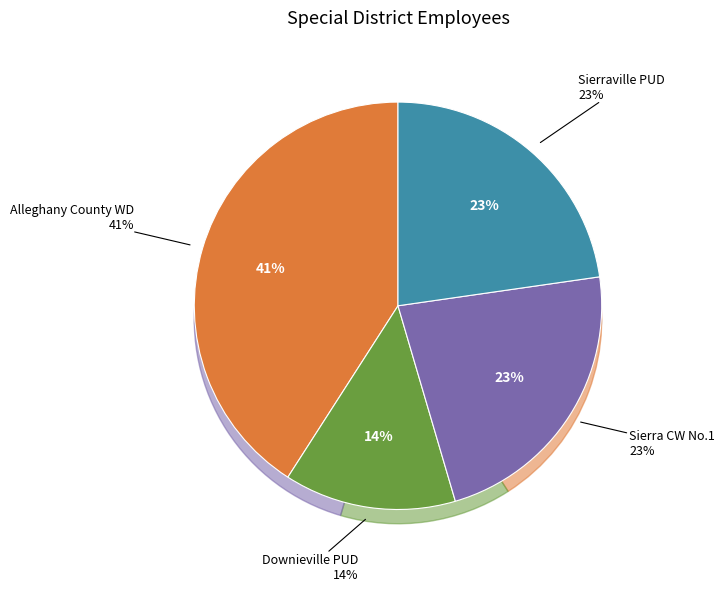

To the nearest percent, what portion does Alleghany County Water District represent?

41%